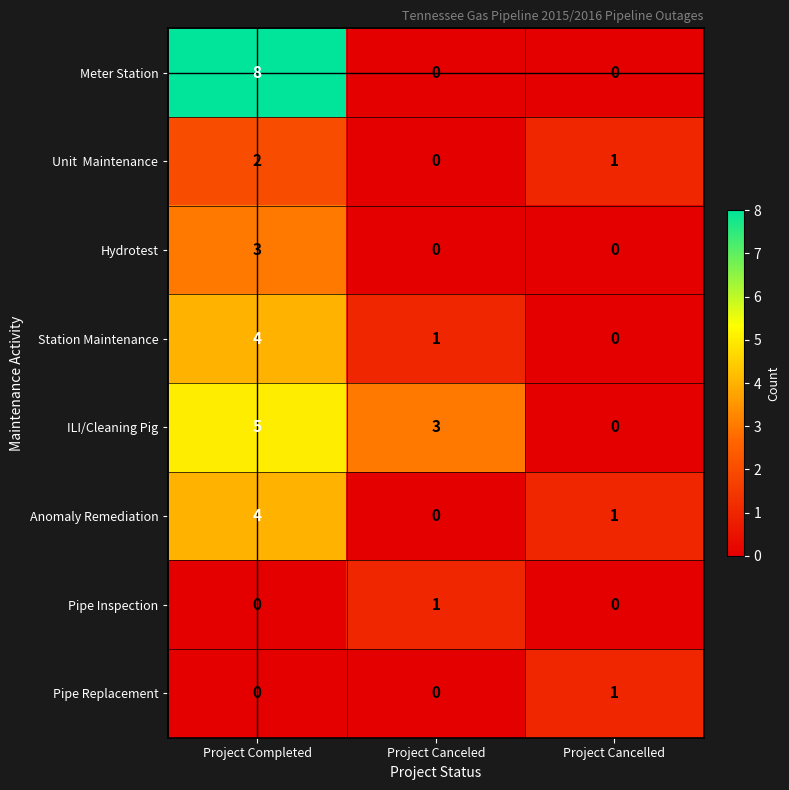

How many values in Pipe Replacement are above zero?

1